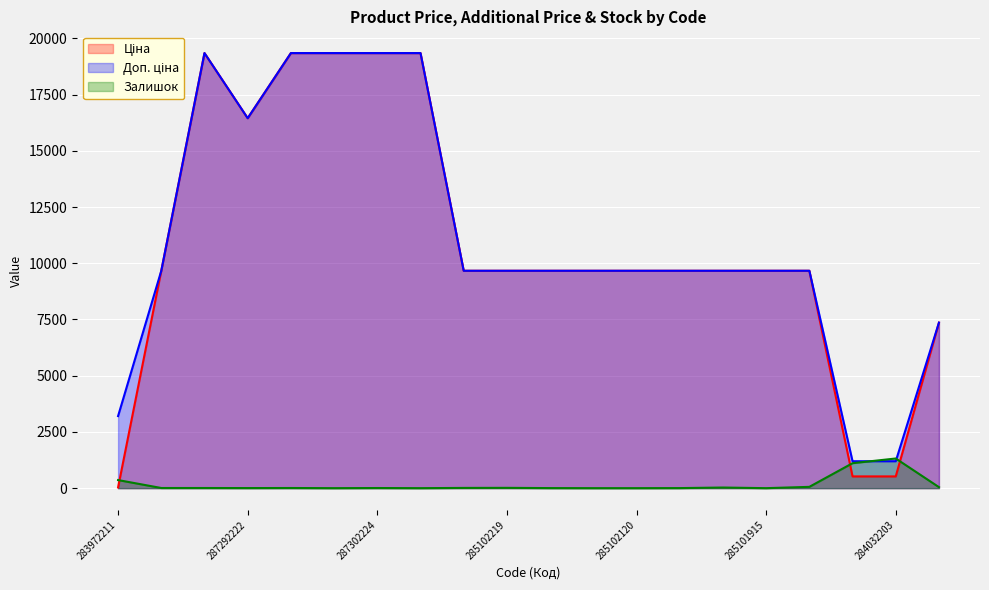

Reading left to right, what are all the values shown in this chart?

Ціна: 32.0	9664.7	19343.1	16448.2	19343.1	19343.1	19343.1	19343.1	9664.7	9664.7	9664.7	9664.7	9664.7	9664.7	9664.7	9664.7	9664.7	522.2	522.2	7360.2
Доп. ціна: 3205.0	9664.7	19343.1	16448.2	19343.1	19343.1	19343.1	19343.1	9664.7	9664.7	9664.7	9664.7	9664.7	9664.7	9664.7	9664.7	9664.7	1197.0	1197.0	7360.2
Залишок: 360.0	7.0	7.0	4.0	7.0	0.0	6.0	0.0	11.0	14.0	3.0	0.0	0.0	3.0	28.0	0.0	58.0	1110.0	1319.0	45.0